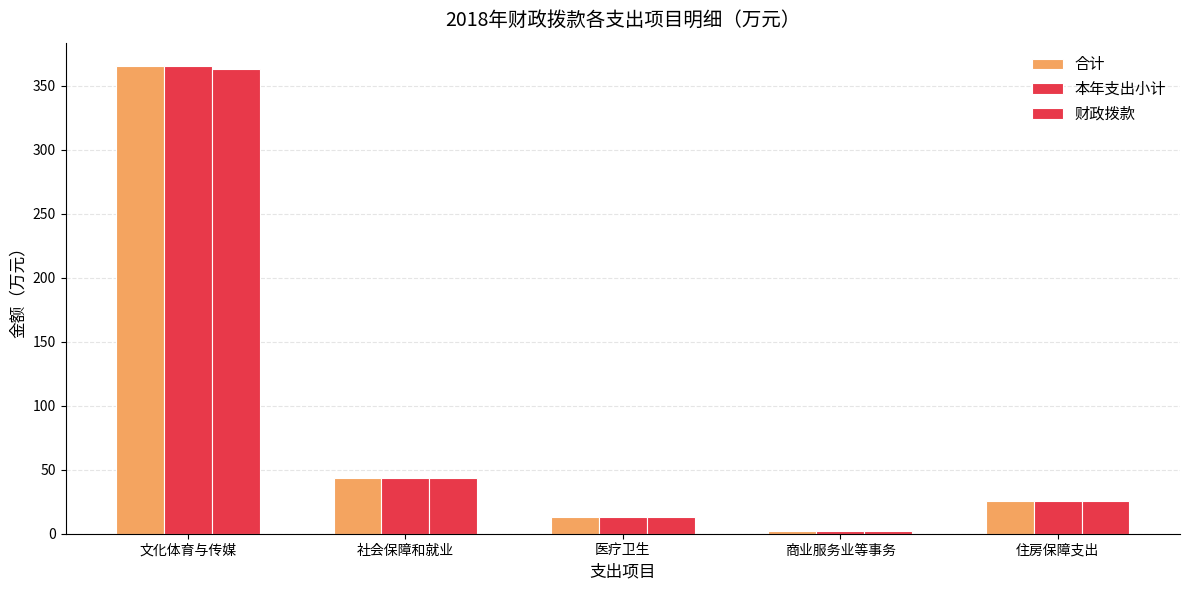

Count the number of categories in the chart.

5